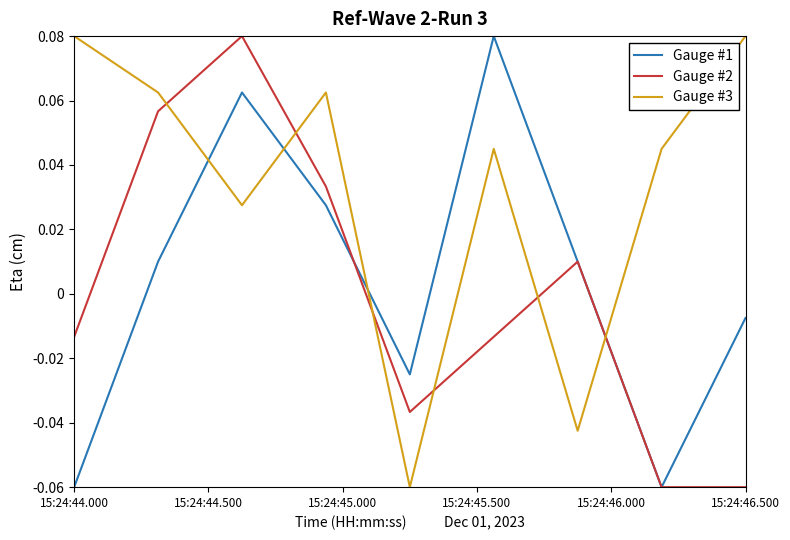

True or false: Gauge #3 has more than 0 interior local peaks.

True